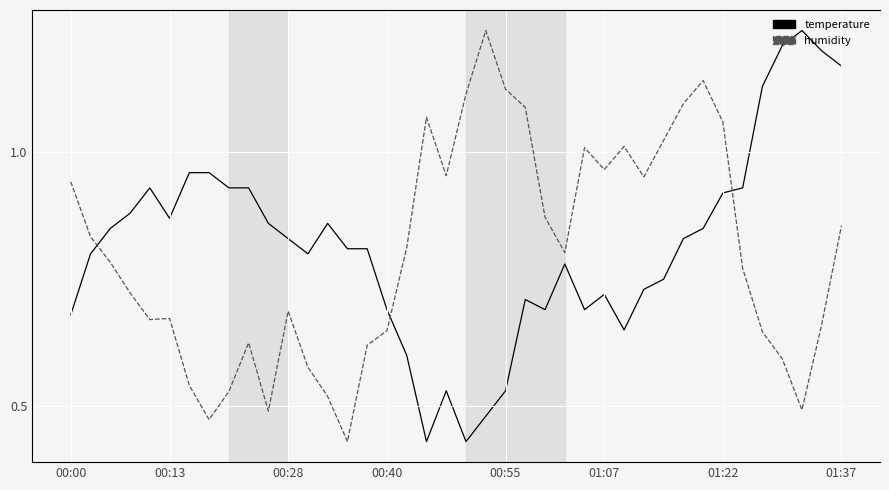

Rank the series at 14 from lowest to highest value.

temperature, humidity